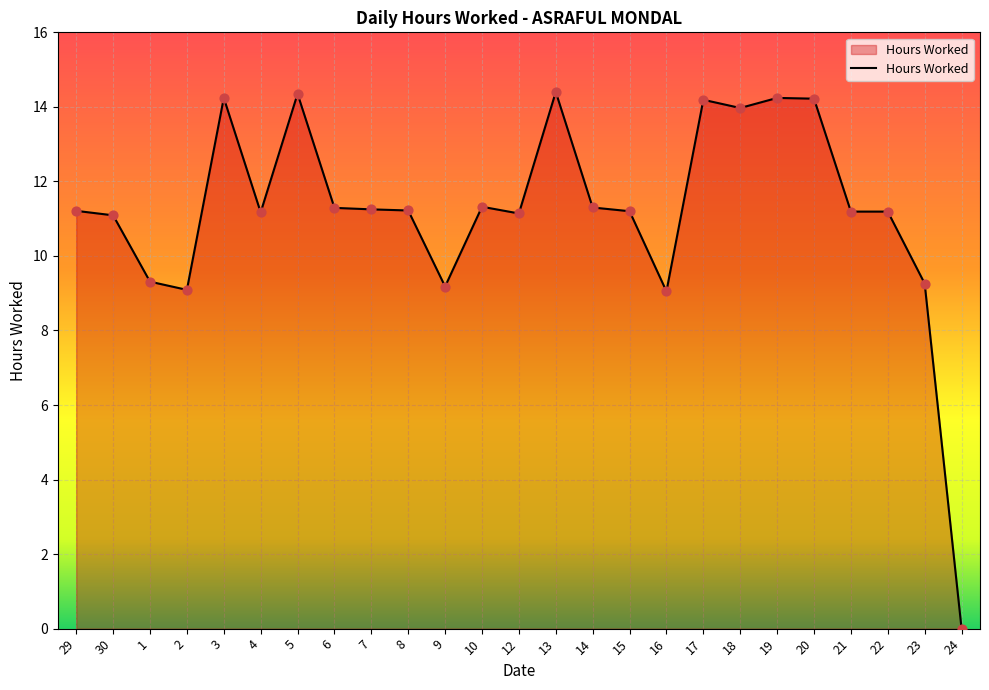

What is the ratio of the value at 13 to the value at 22?

1.3